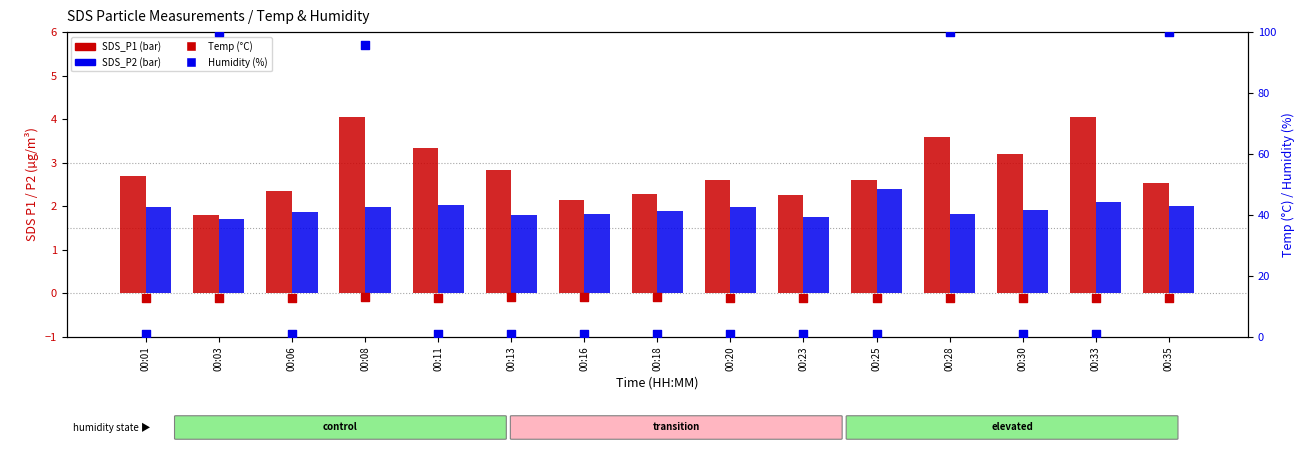

What are all the series names shown in the legend?

SDS_P1, SDS_P2, Temp (°C), Humidity (%)